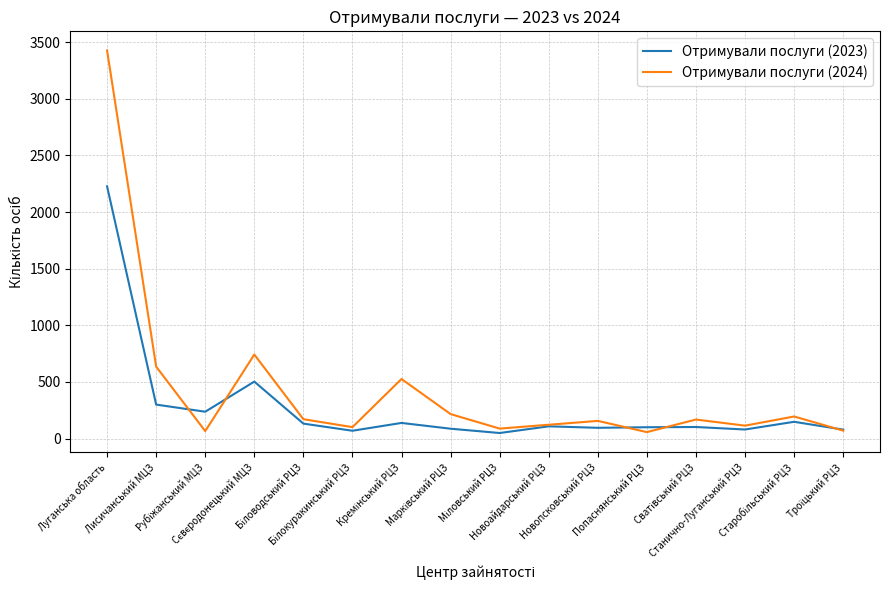

At how many categories does at least one series exceed 2080?

1